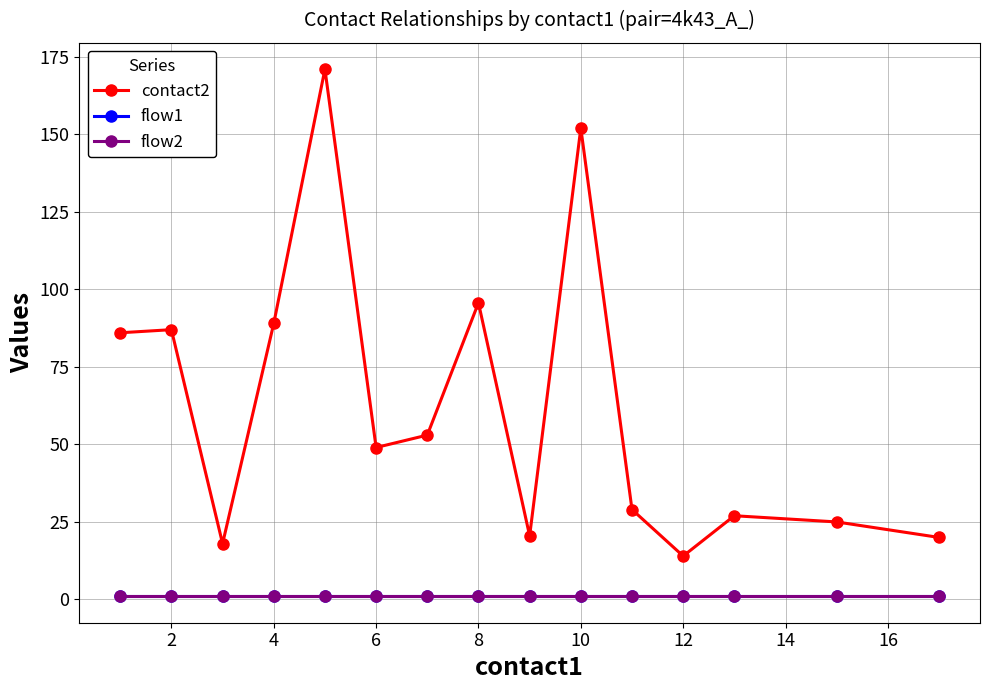

True or false: contact2 and flow2 intersect in this chart.

False